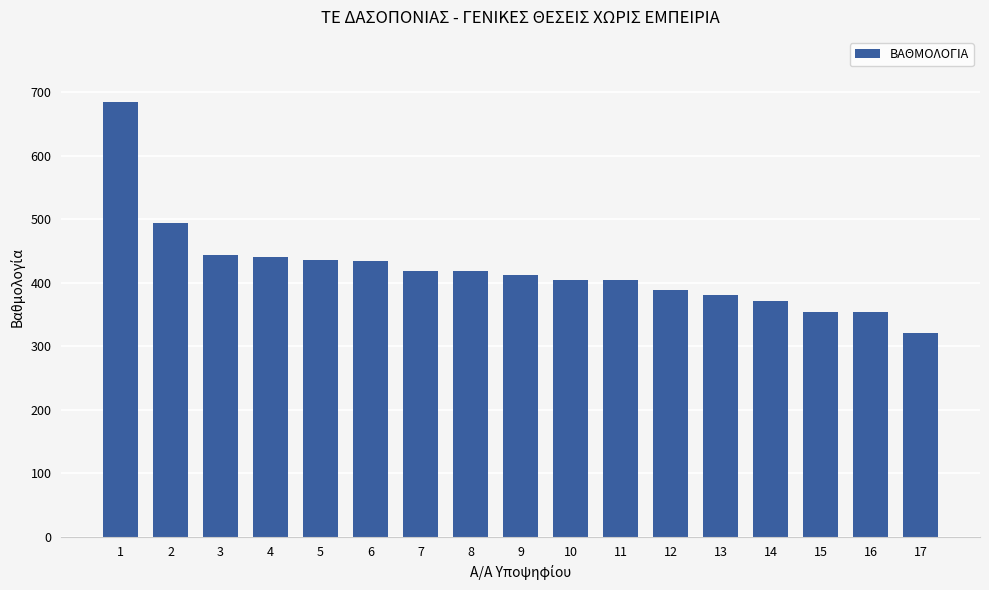

What is the smallest value displayed?

321.0